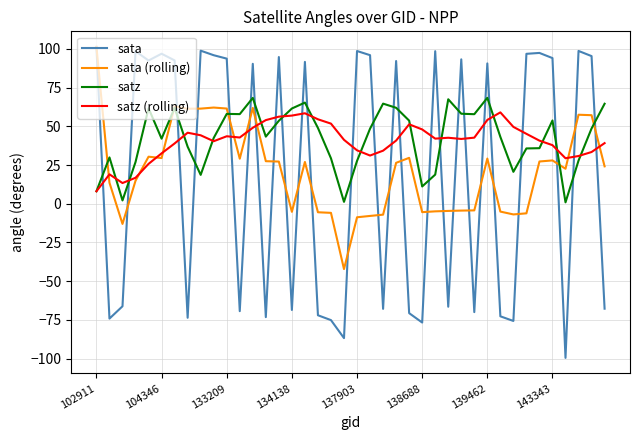

True or false: sata and satz cross at least once.

True